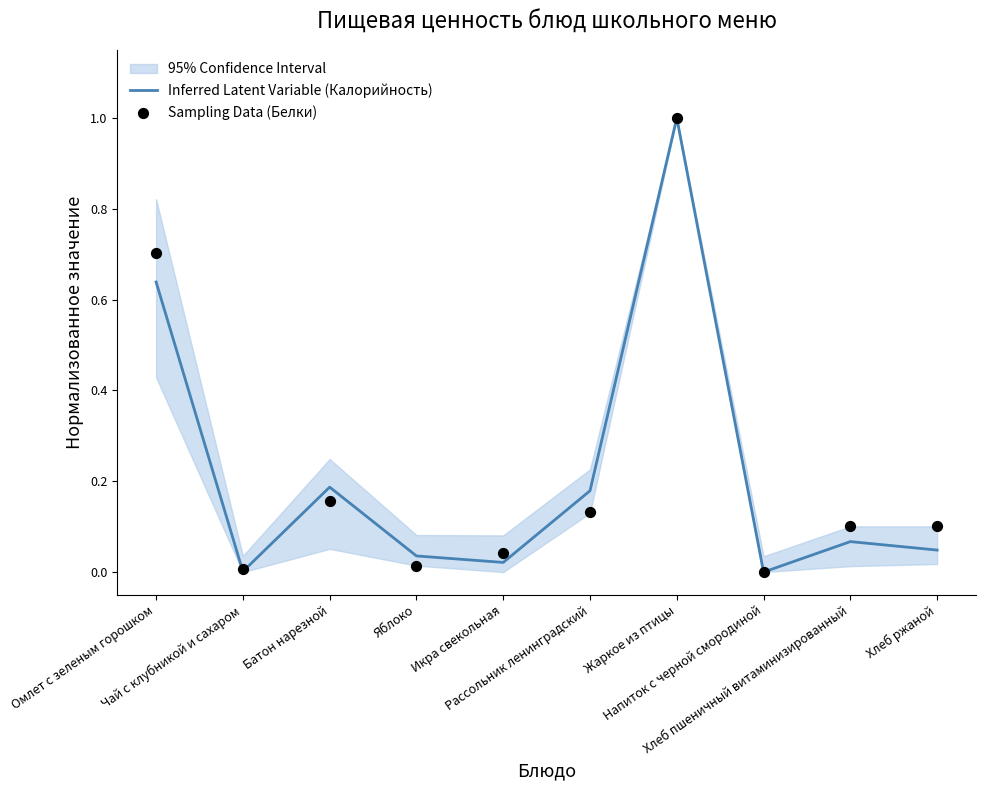

At which category is the sum across all series the highest?

Жаркое из птицы